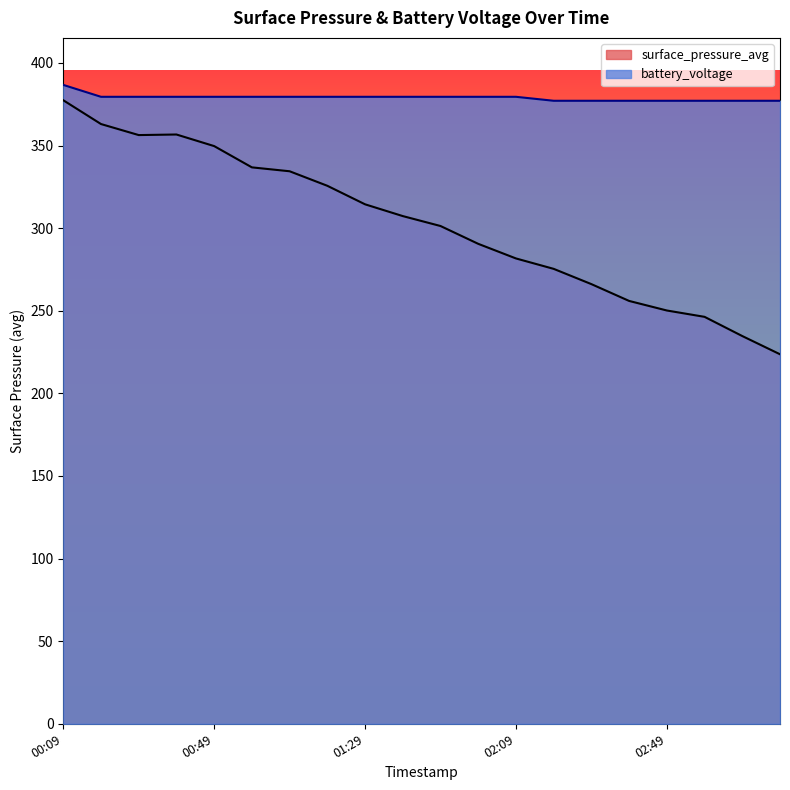

At 01:49, list the series in order from largest to smallest.

battery_voltage, surface_pressure_avg